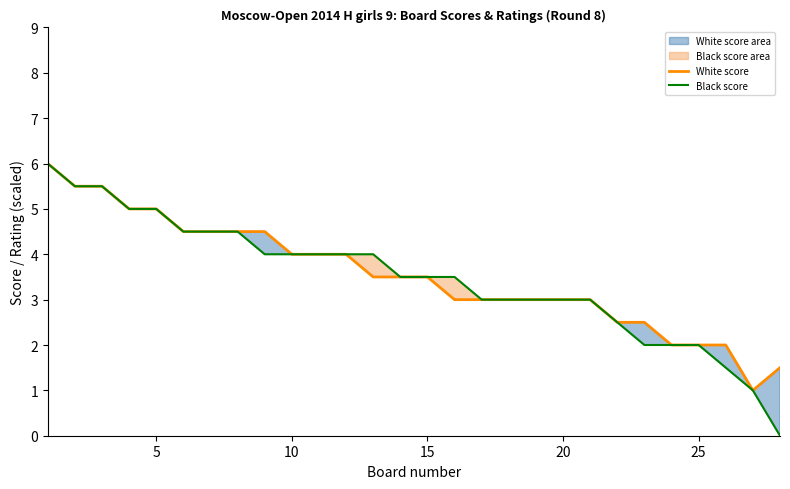

Is it true that Black score equals 4.0 at 10?

True